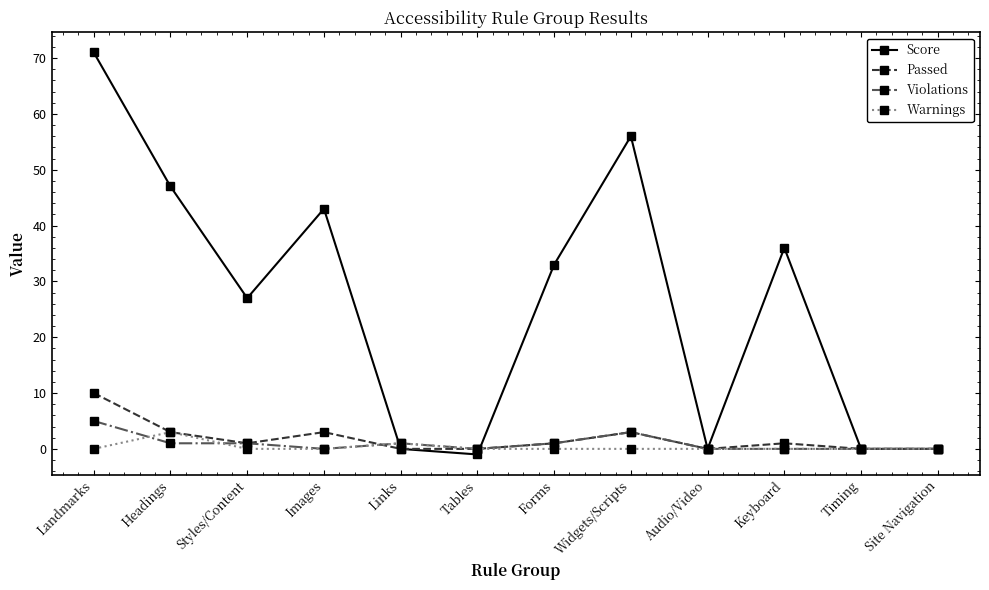

What is the label of the 10th point from the right?

Styles/Content